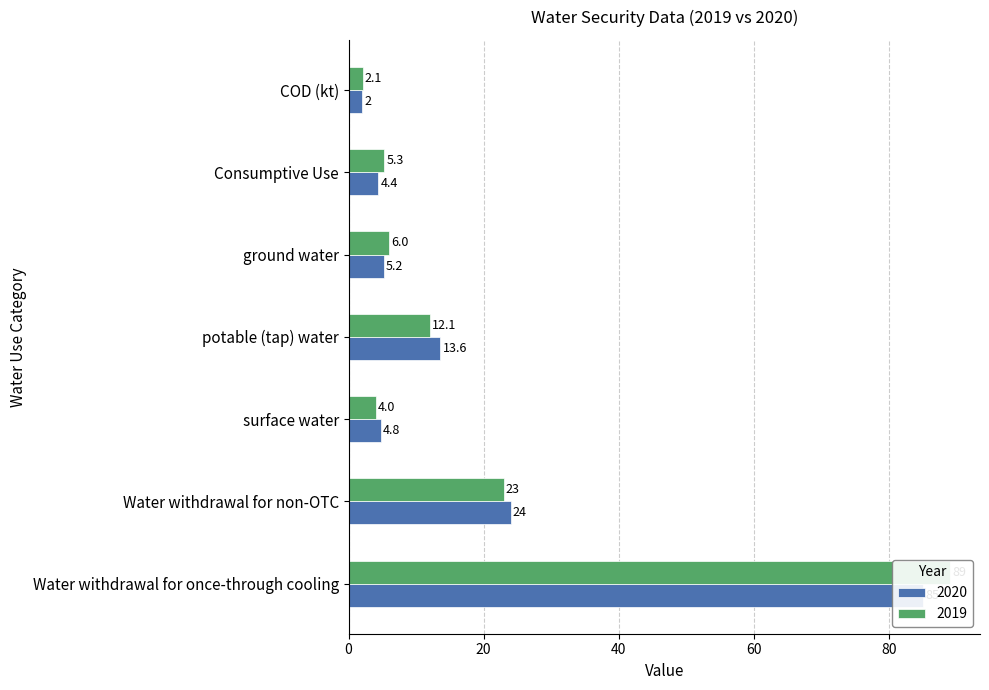

What is the spread (max minus min) of values at Water withdrawal for once-through cooling?

4.0